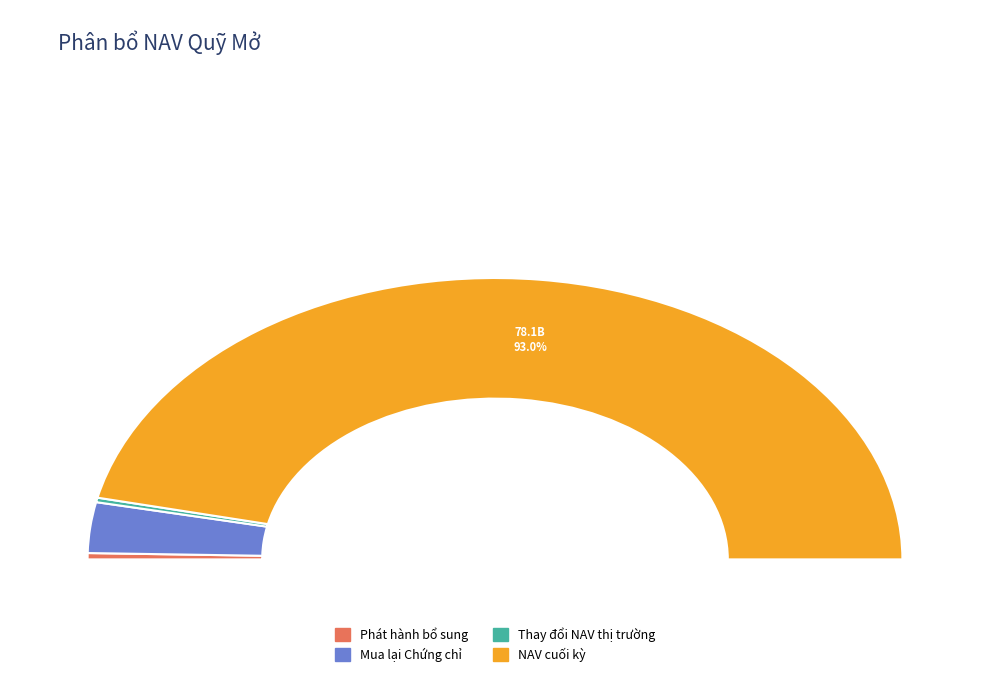

Is there a majority slice in this chart?

Yes